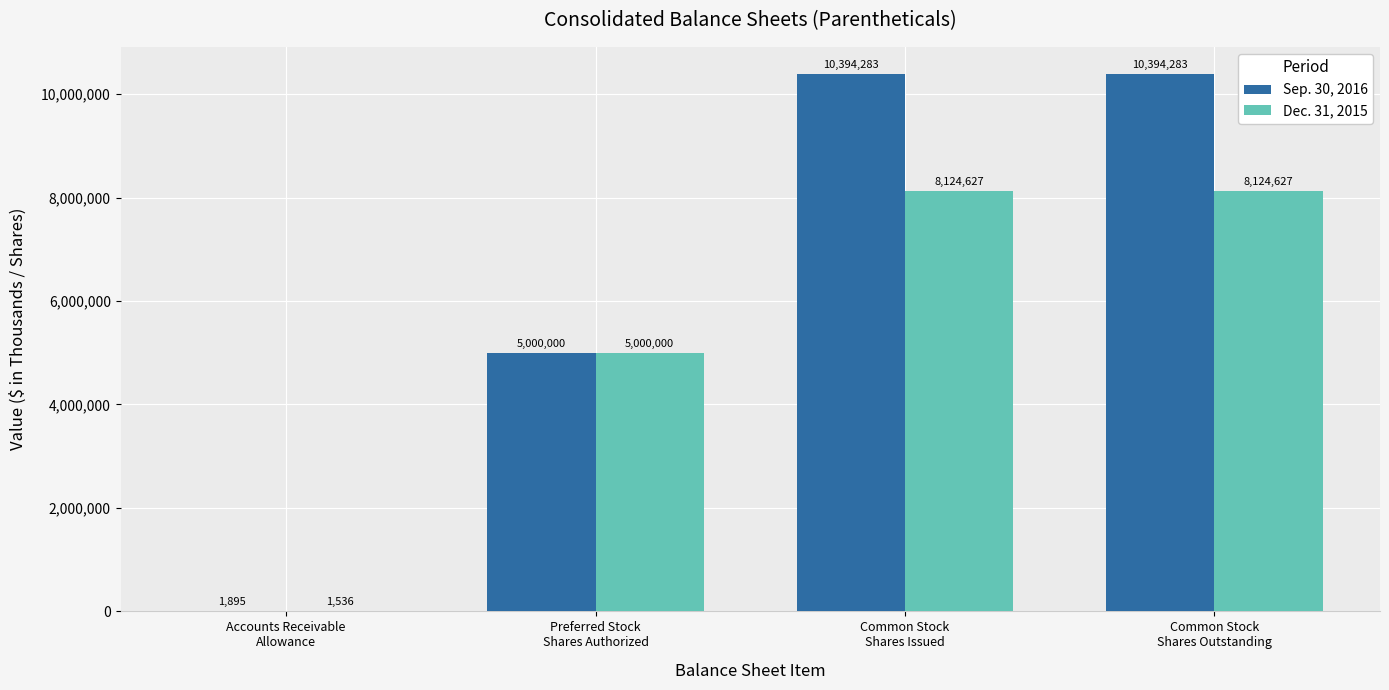

What is the highest value of the Sep. 30, 2016 series?

10394283